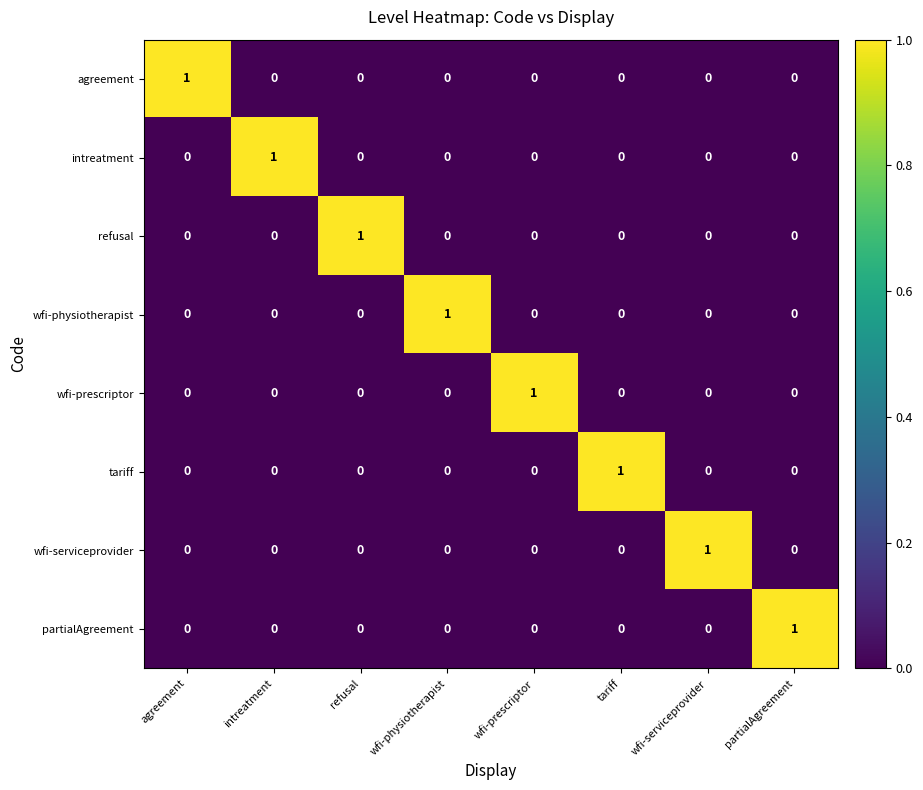

What is the spread (max minus min) of values at wfi-serviceprovider?

1